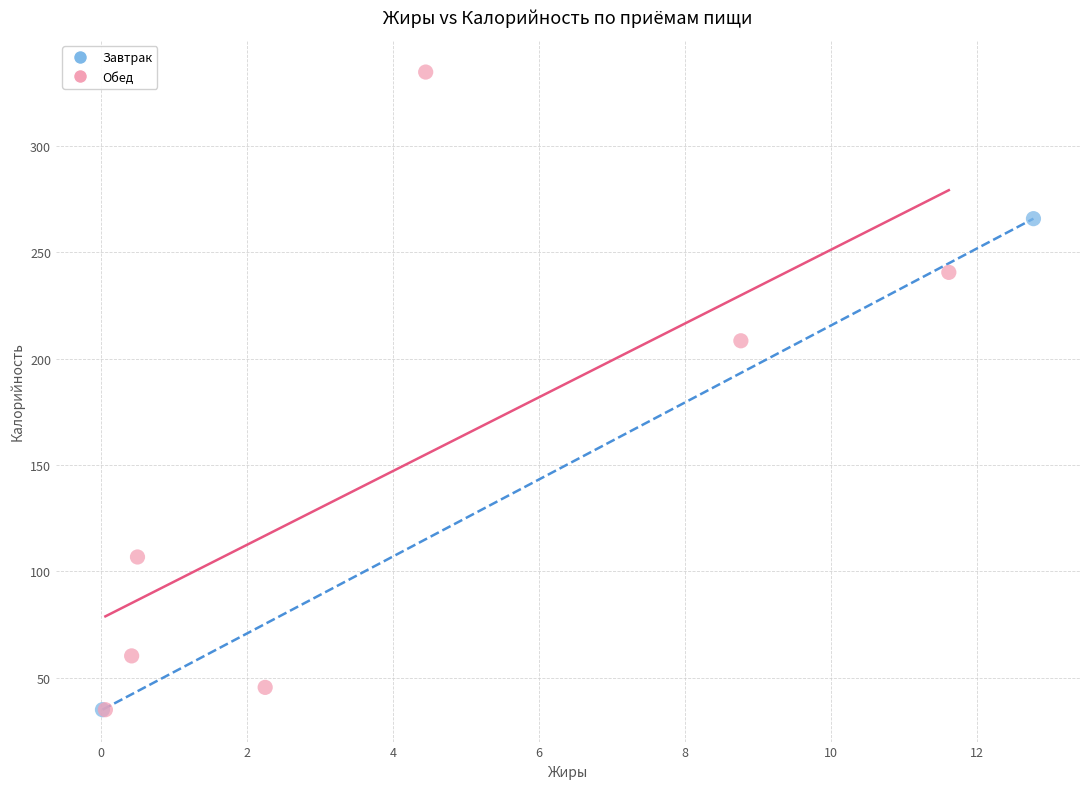

What are all the series names shown in the legend?

Завтрак, Обед